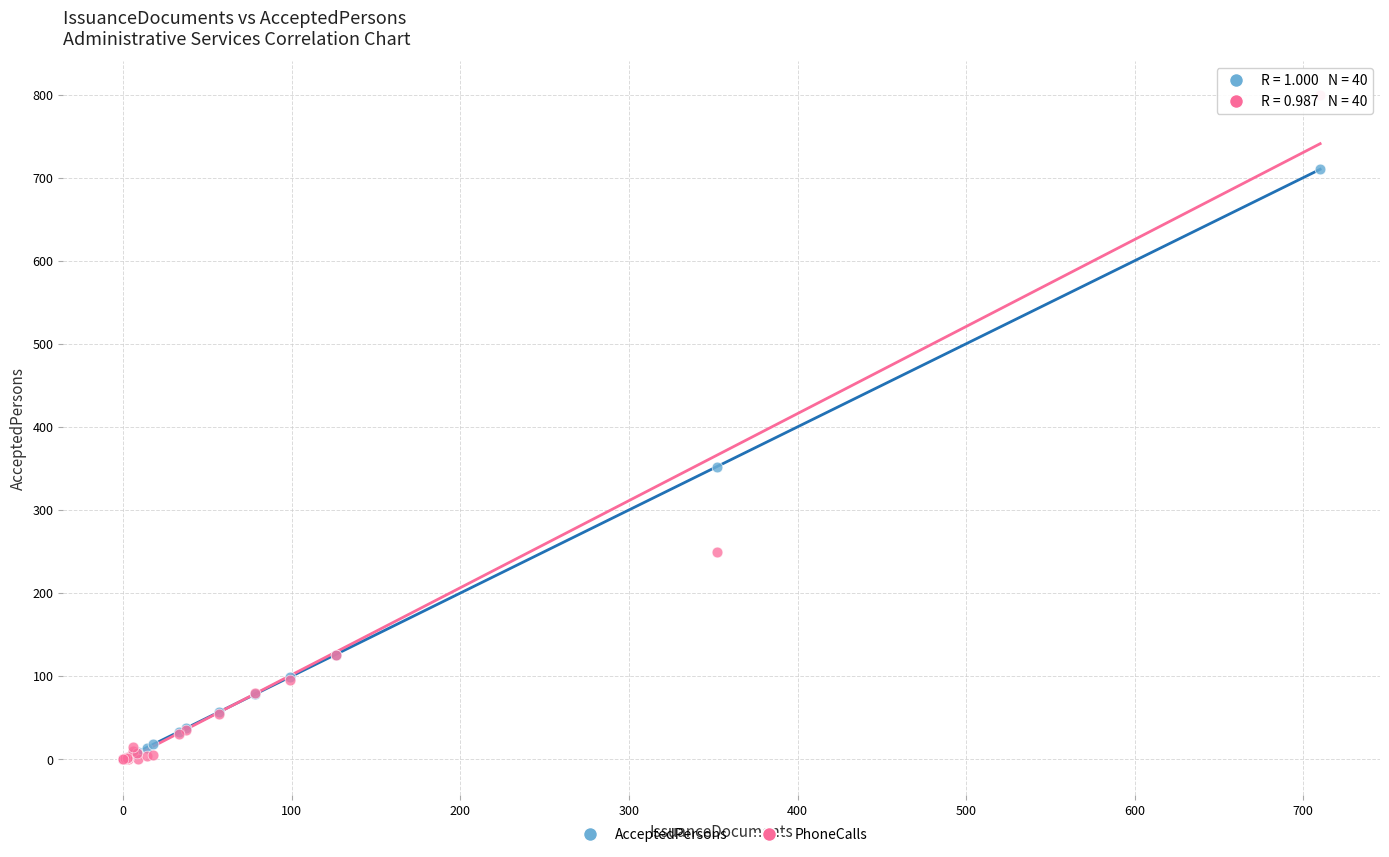

Which series has the largest Y range (max minus min)?

PhoneCalls